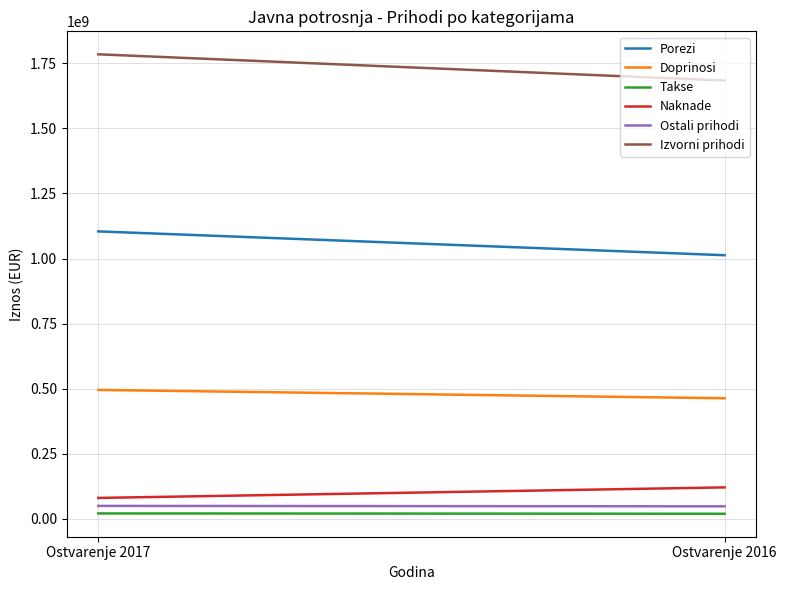

What is the total value across all series at Ostvarenje 2016?

3346511867.6